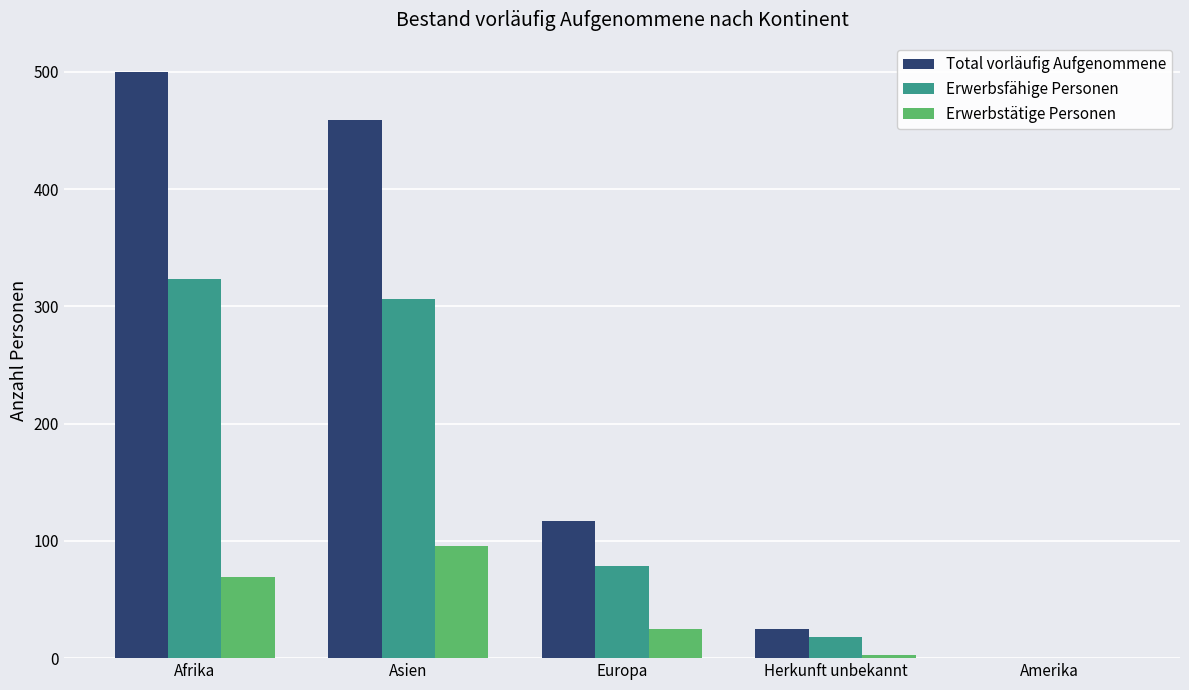

Are the bars horizontal?

No